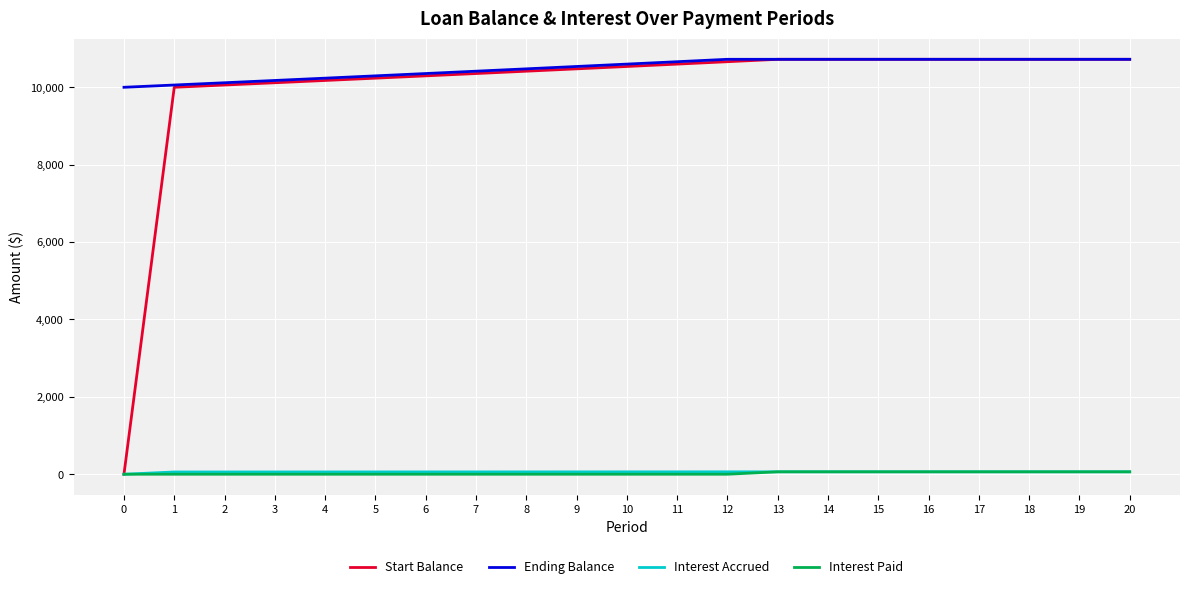

True or false: Interest Accrued and Ending Balance cross at least once.

False